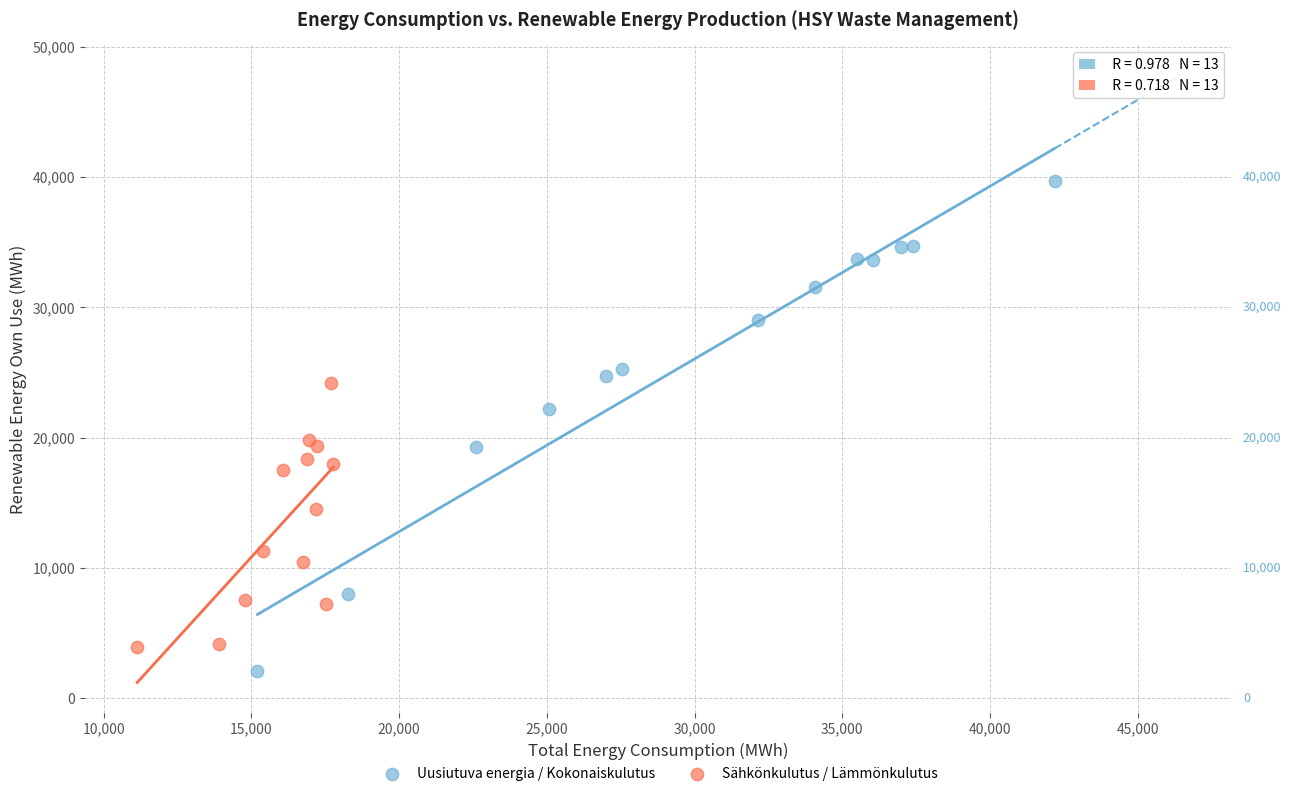

Which series has the largest Y range (max minus min)?

Uusiutuva energia / Kokonaiskulutus